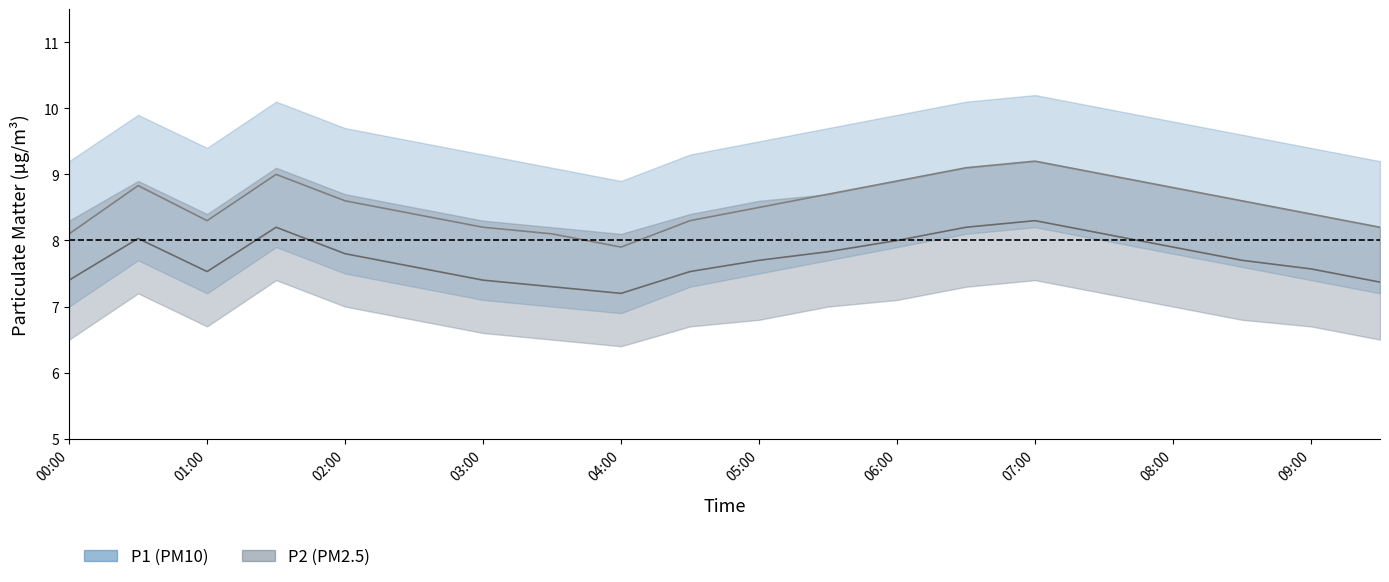

True or false: P2 has more than 1 points higher than both neighbors.

True